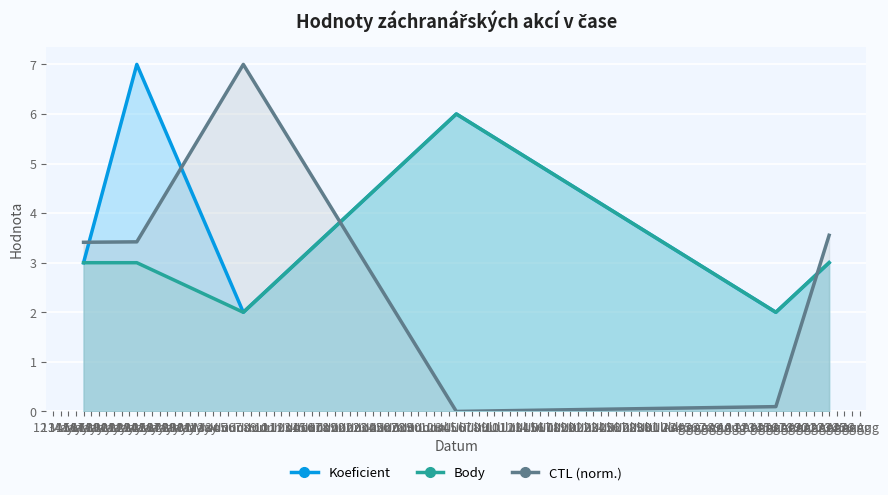

Is the value of CTL (scaled) at 22 Aug greater than the value of Body at 23 May?

Yes